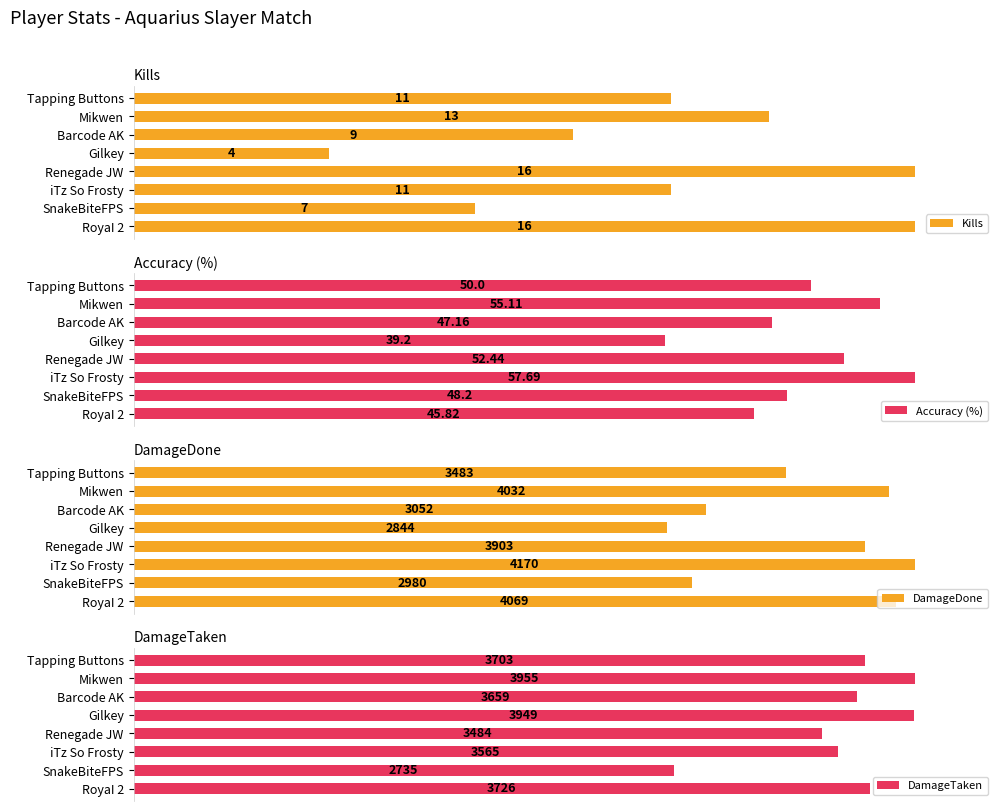

Is it true that Accuracy (%) equals 110.3 at RoyaI 2?

False